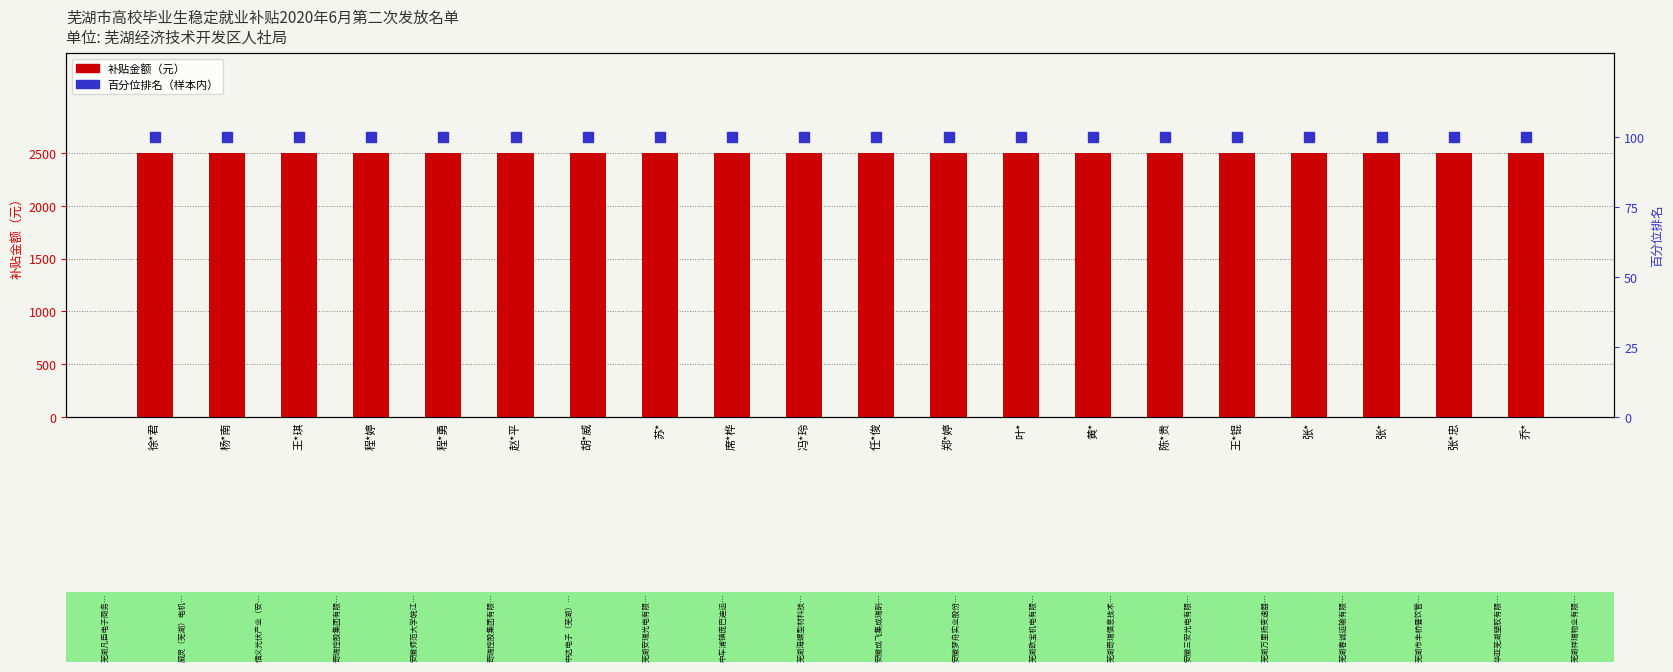

What is the value of the 补贴金额（元） bar at the 20th from the left?

2500